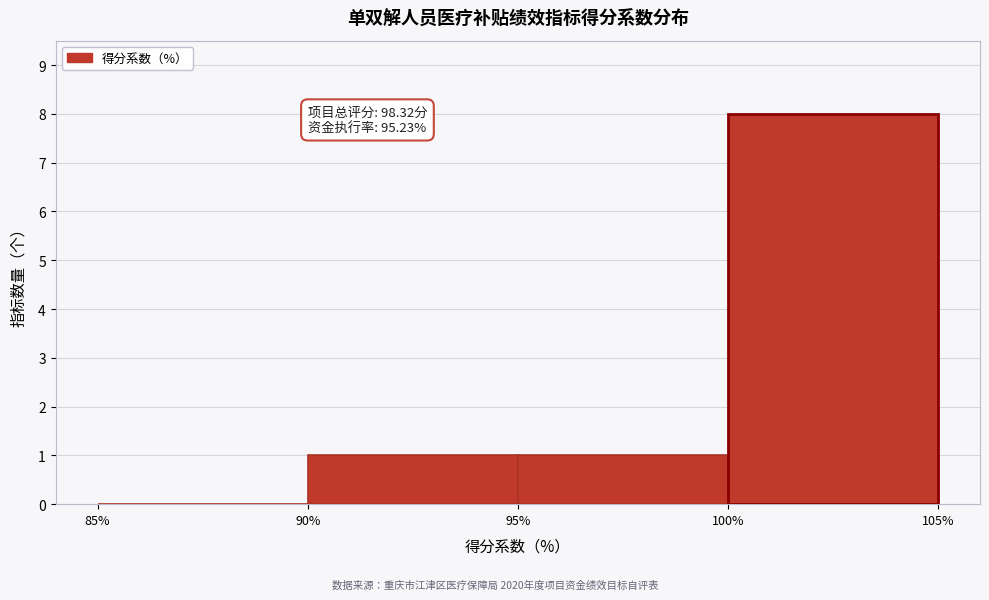

Over which range of the x-axis is the bar tallest?

100% to 105%